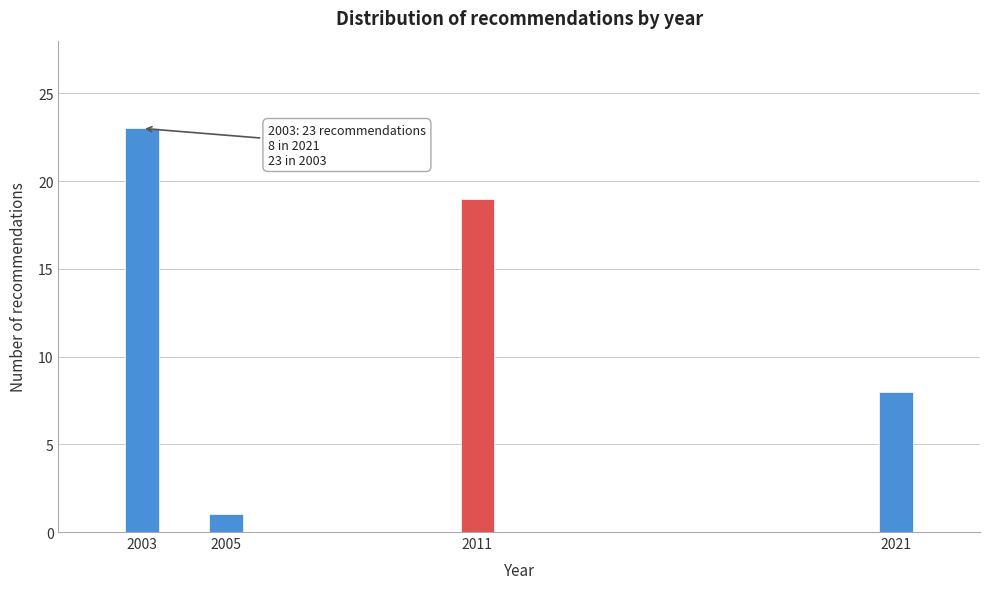

Which range on the x-axis has the tallest bar?

2002.5 to 2003.5